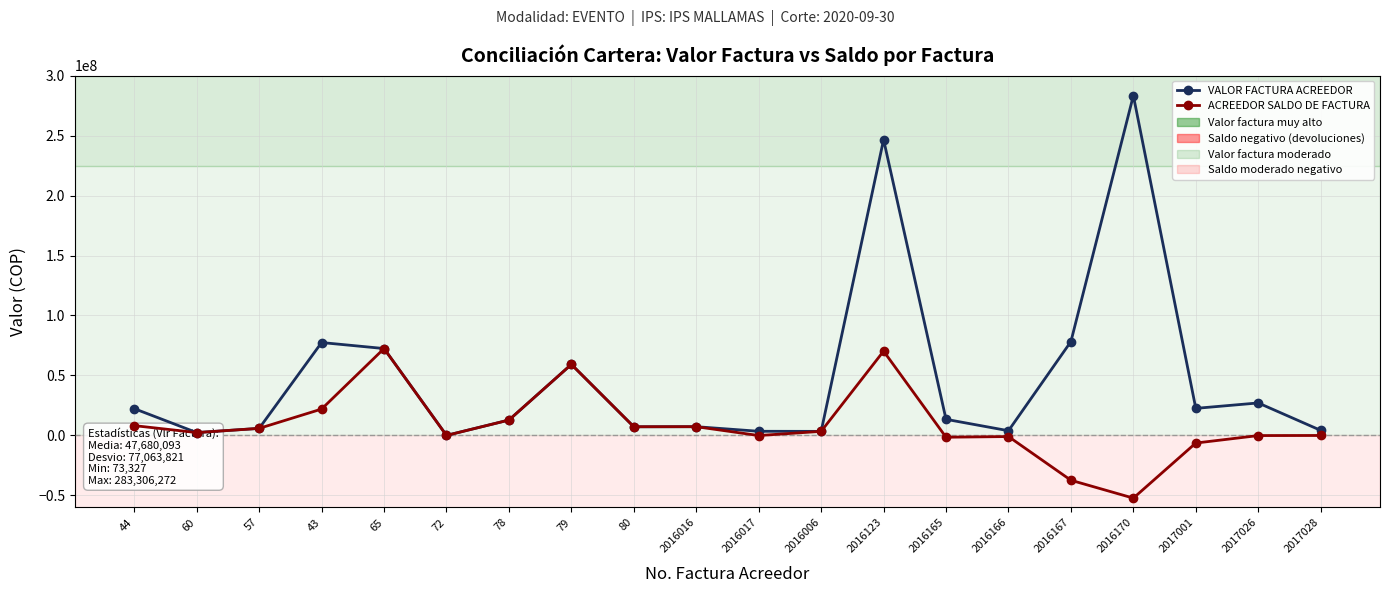

What is the label of the 14th point from the left?

2016165